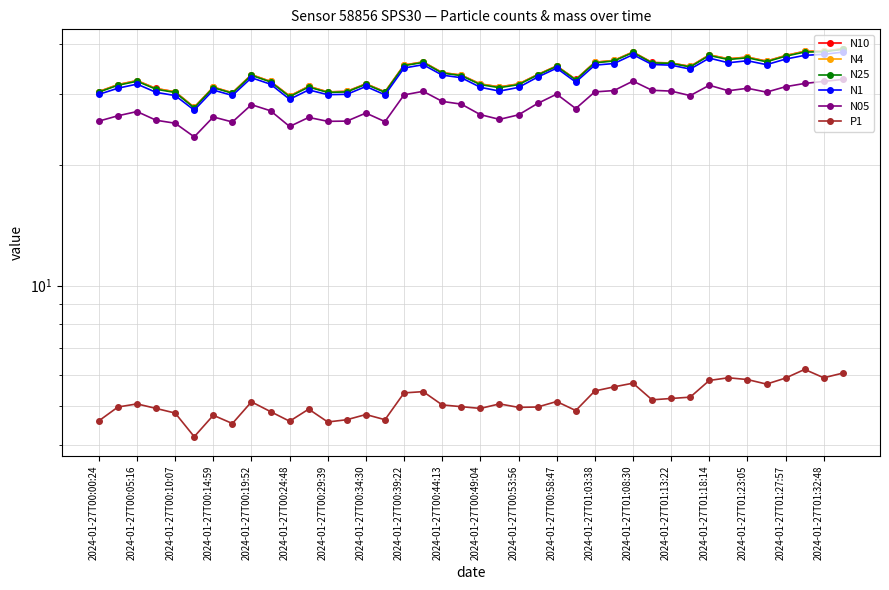

How many data points in N4 are less than 33?

19